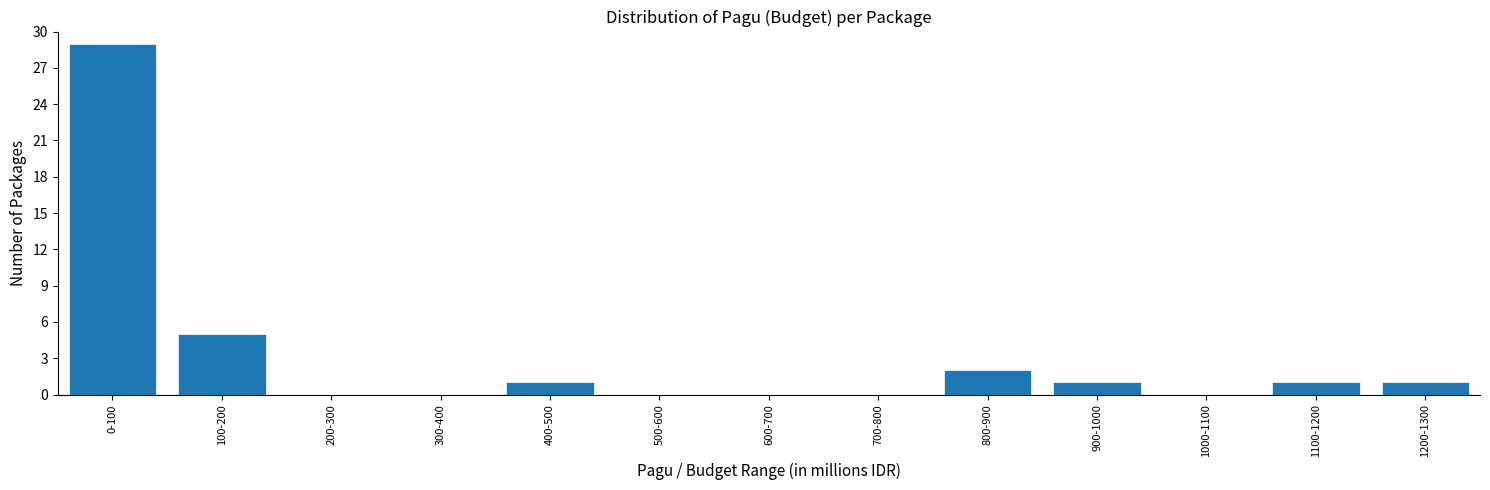

Reading left to right, transcribe all the data shown in this chart.

0-100=29	100-200=5	200-300=0	300-400=0	400-500=1	500-600=0	600-700=0	700-800=0	800-900=2	900-1000=1	1000-1100=0	1100-1200=1	1200-1300=1